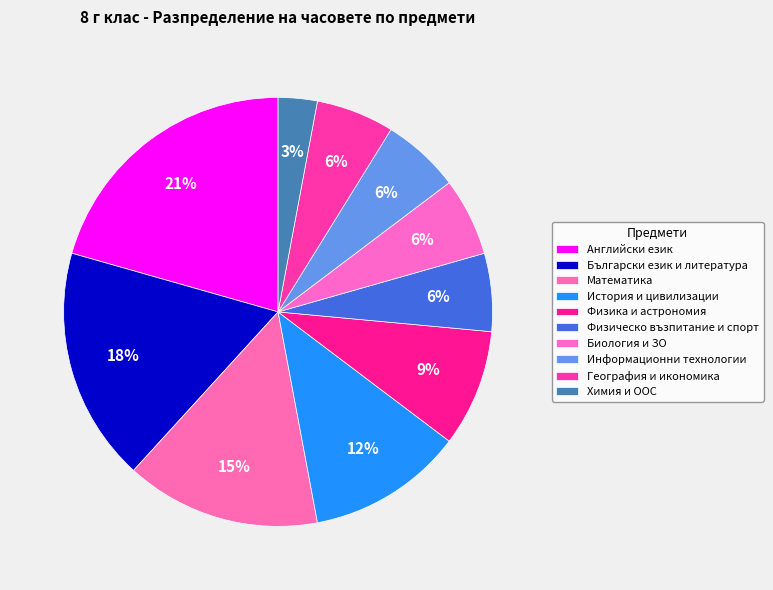

Is it true that Български език и литература is 3% of the pie?

False